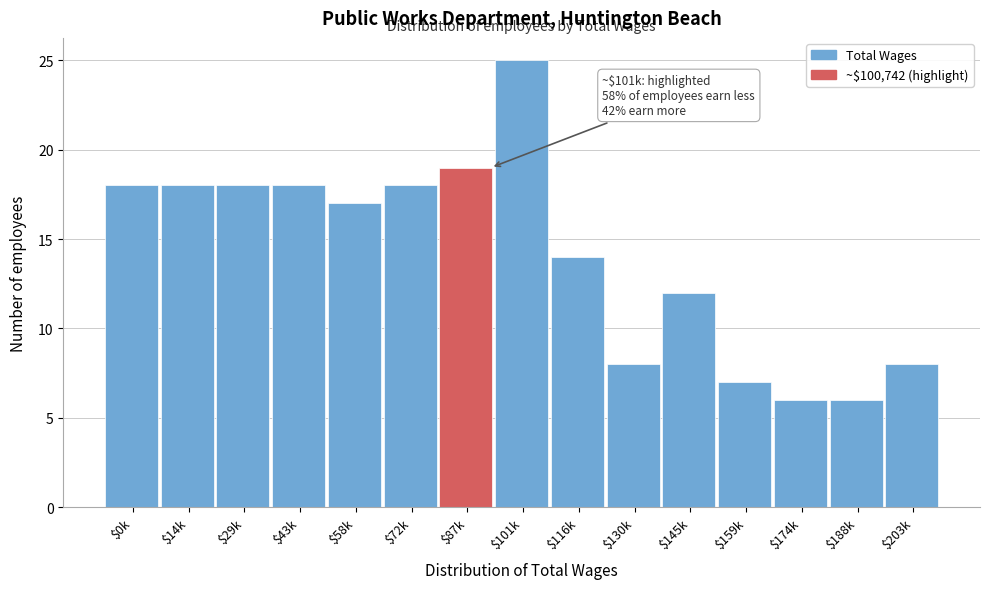

Reading left to right, extract all data points from this chart.

18	18	18	18	17	18	19	25	14	8	12	7	6	6	8